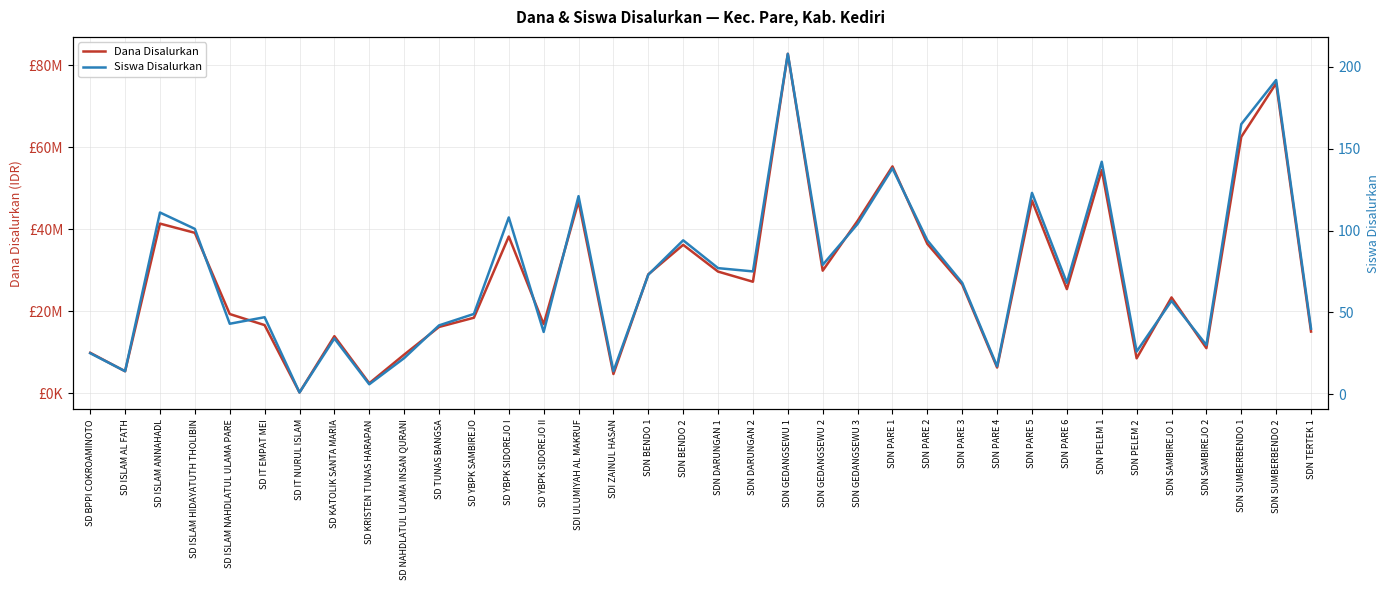

True or false: Dana Disalurkan has a value of 75600000 at SDN SUMBERBENDO 2.

True